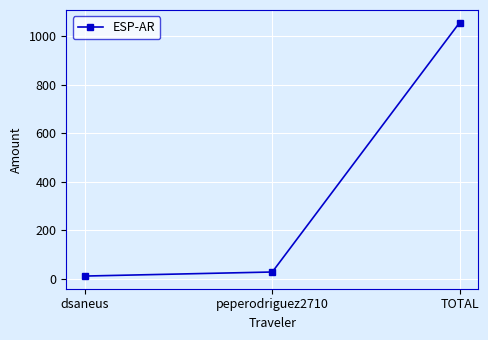

What is the sum of all values?

1096.0